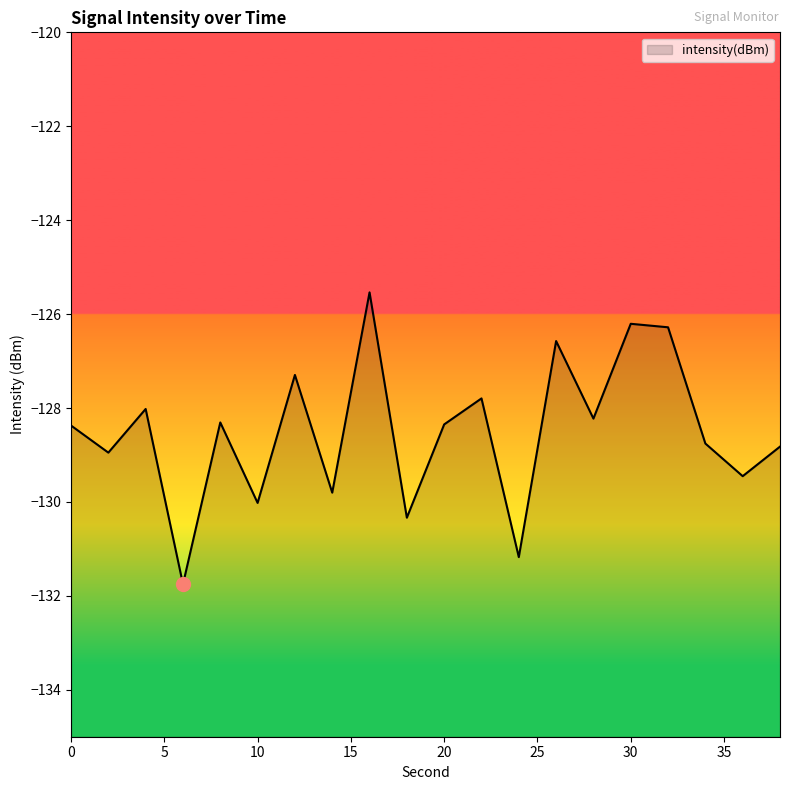

Which label corresponds to the largest value in the chart?

16